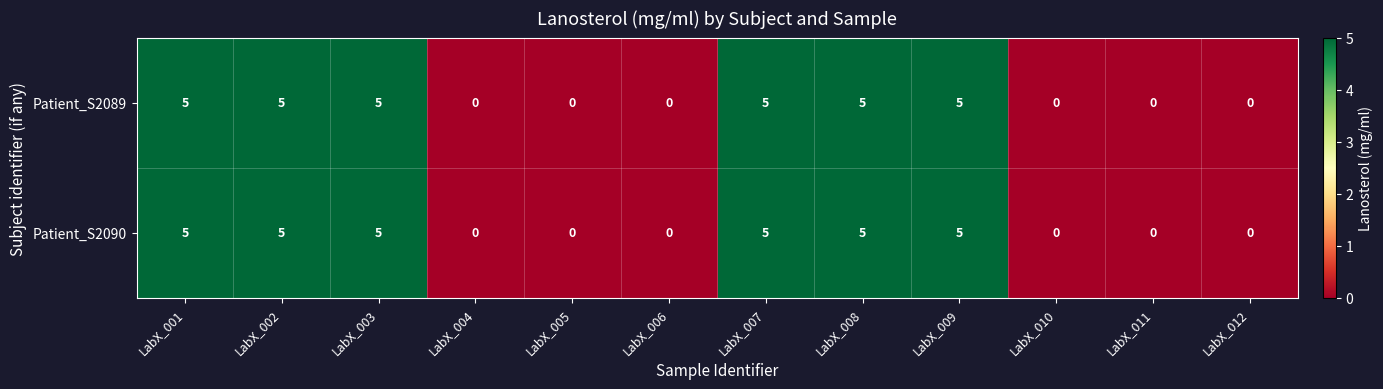

Reading right to left, transcribe all the data shown in this chart.

Patient_S2089: LabX_012=0	LabX_011=0	LabX_010=0	LabX_009=5	LabX_008=5	LabX_007=5	LabX_006=0	LabX_005=0	LabX_004=0	LabX_003=5	LabX_002=5	LabX_001=5
Patient_S2090: LabX_012=0	LabX_011=0	LabX_010=0	LabX_009=5	LabX_008=5	LabX_007=5	LabX_006=0	LabX_005=0	LabX_004=0	LabX_003=5	LabX_002=5	LabX_001=5